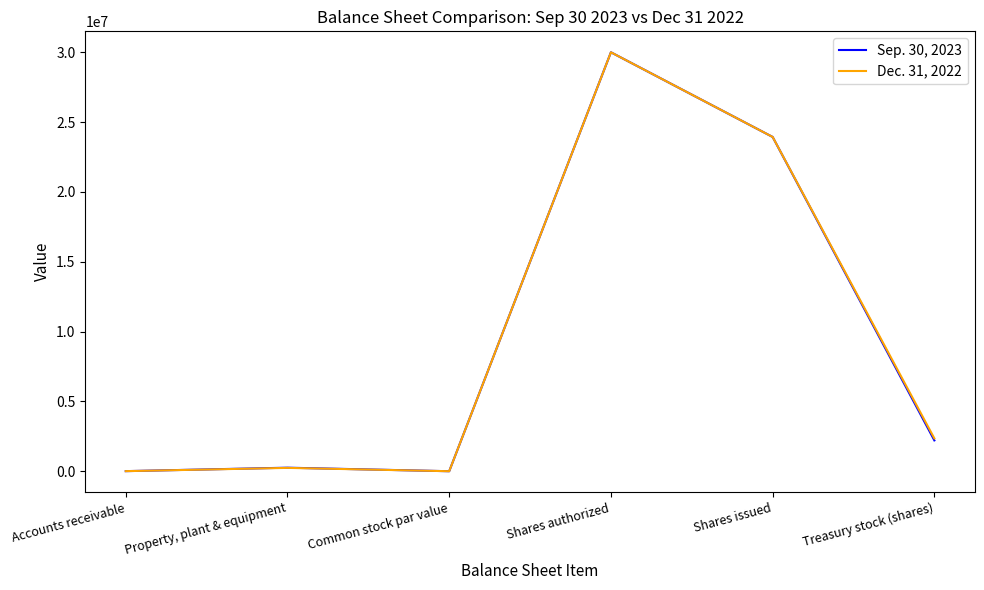

What is the sum of all Dec. 31, 2022 values?

56530966